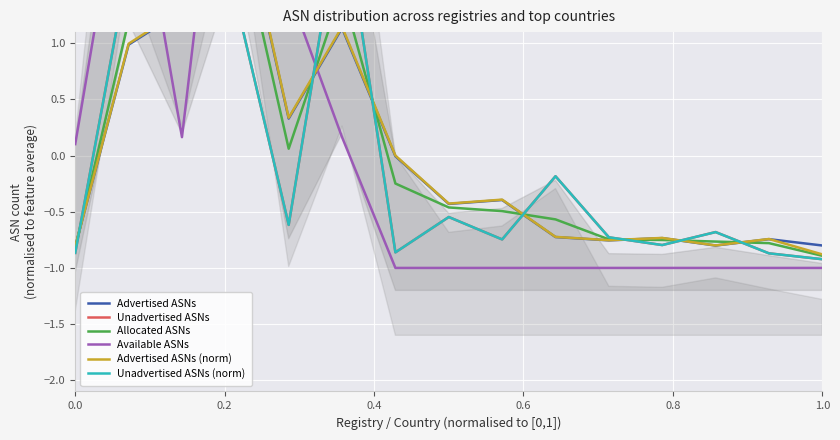

How many values in Advertised ASNs (norm) are below zero?

9